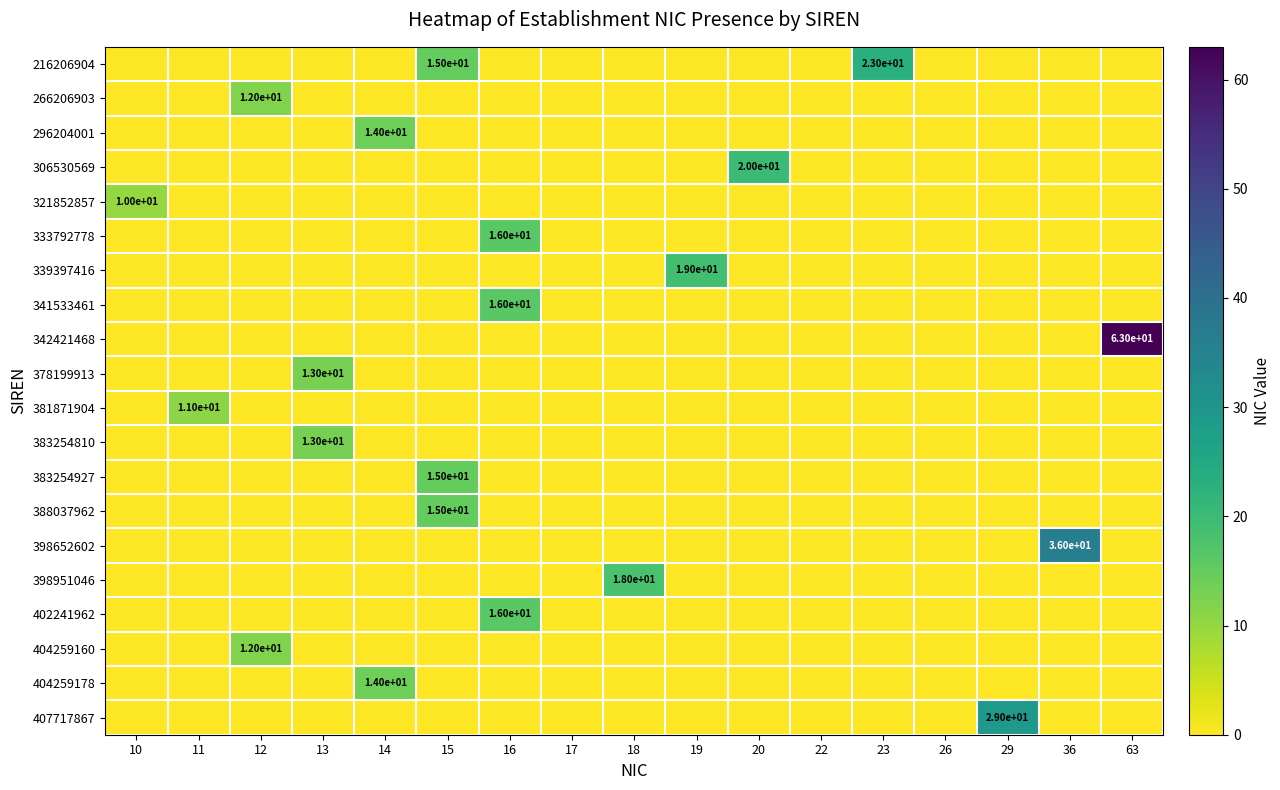

Between 14 and 29, which series saw the biggest shift?

407717867